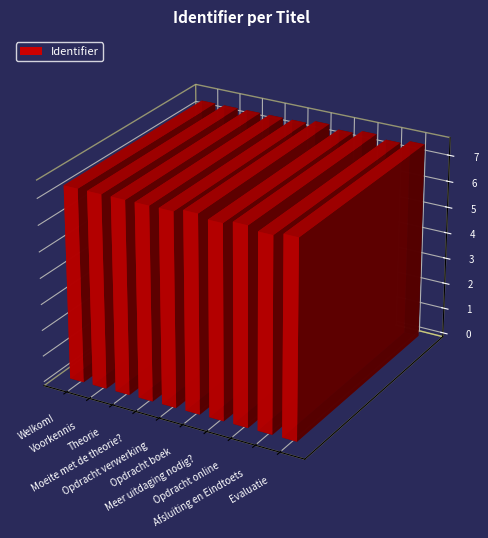

At which category does the chart reach its peak across all series?

Evaluatie